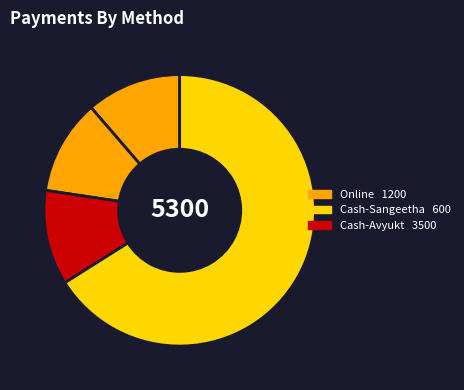

Count the number of slices in the pie.

4